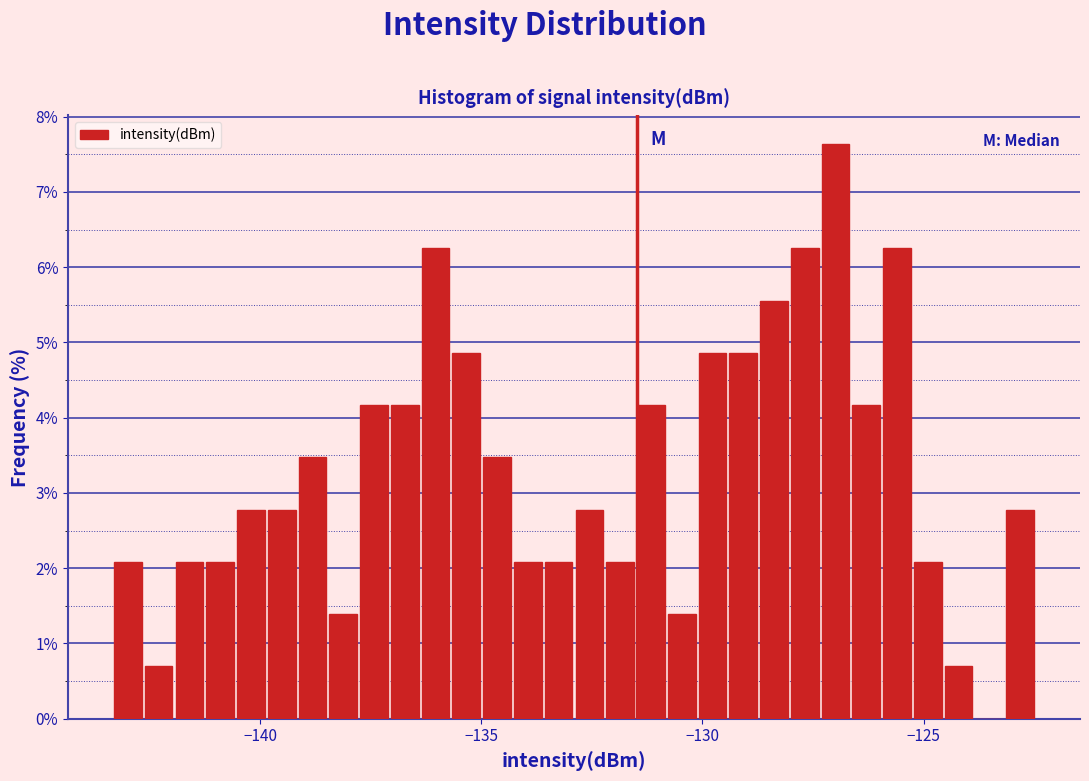

Around what value on the x-axis is the tallest bar? Give the approximate position of its centre, as read against the axis.

-127.0